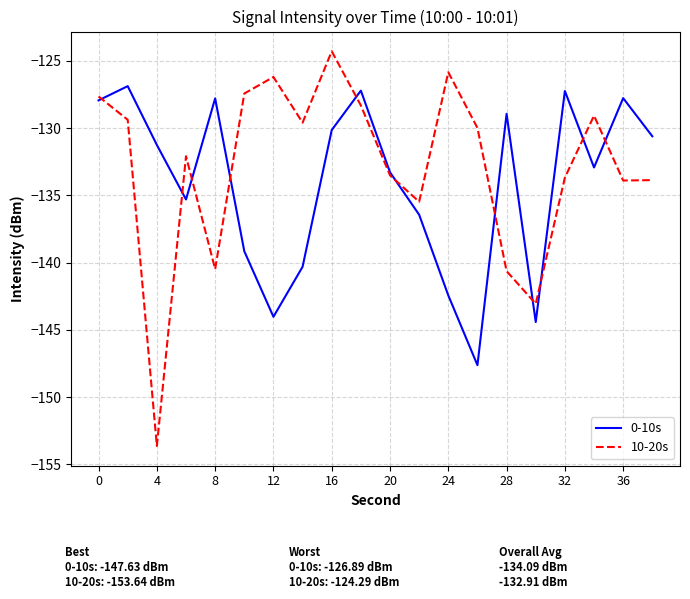

How many categories are shown in the chart?

20